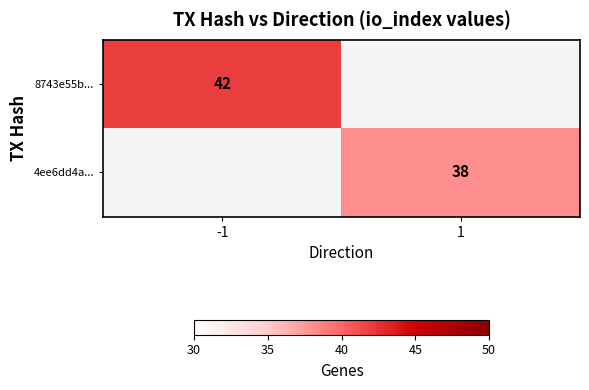

What is the maximum value shown in the chart?

42.0